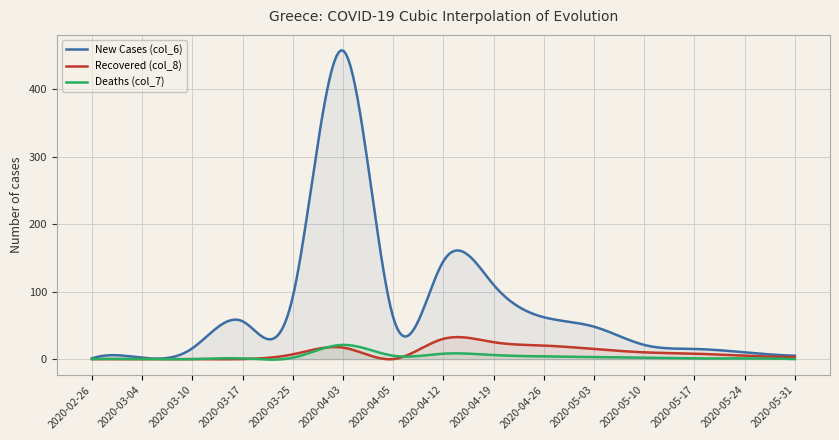

What is the value of the Deaths (col_7) point at the 13th from the left?

1